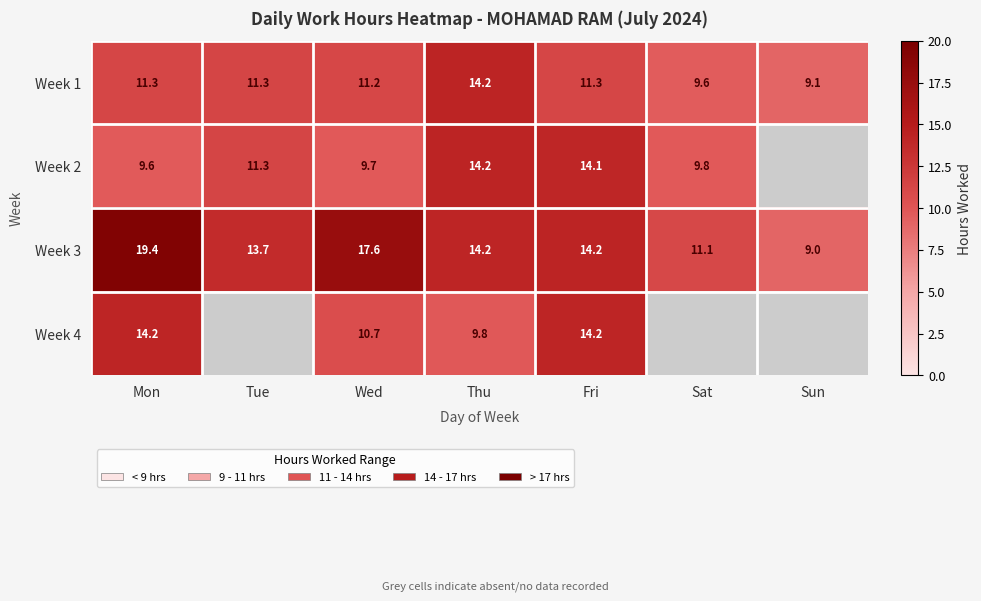

True or false: Week 3 has a value of 7.3 at Mon.

False